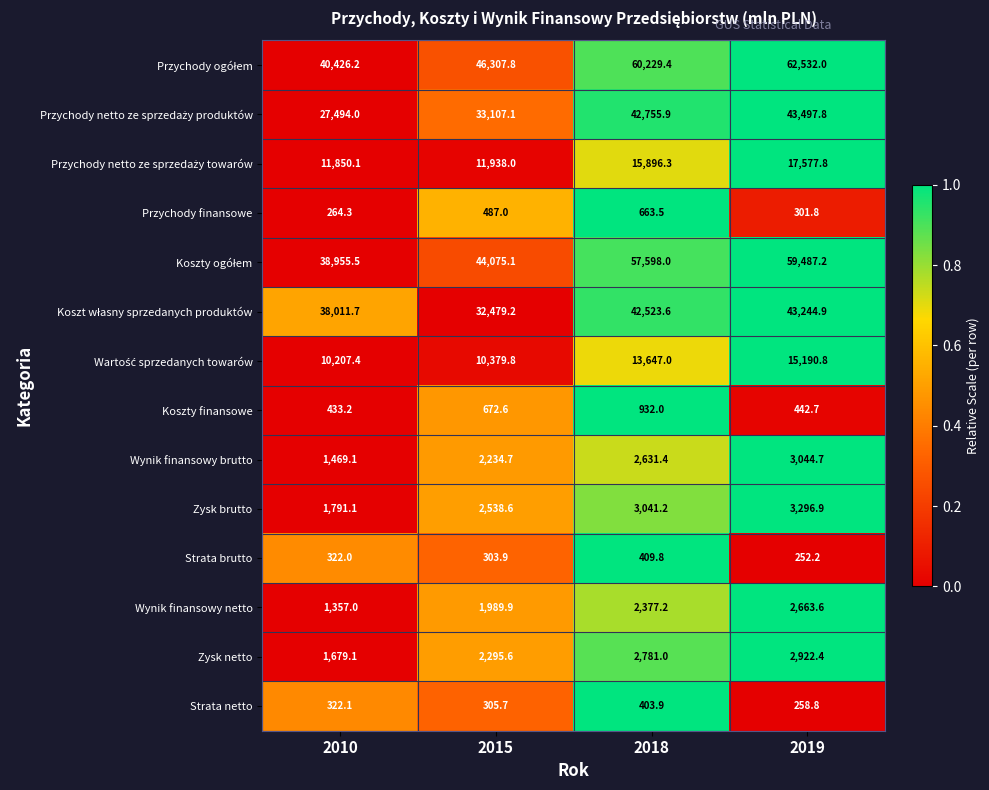

Count the number of categories in the chart.

4